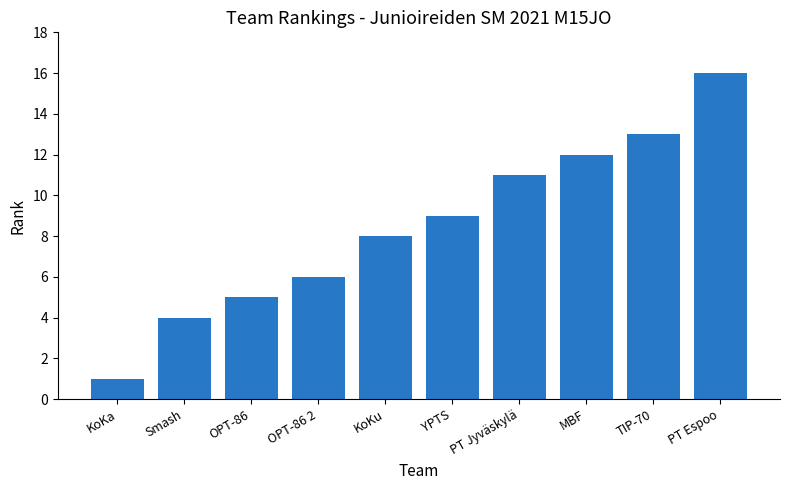

How many bars are there in total?

10